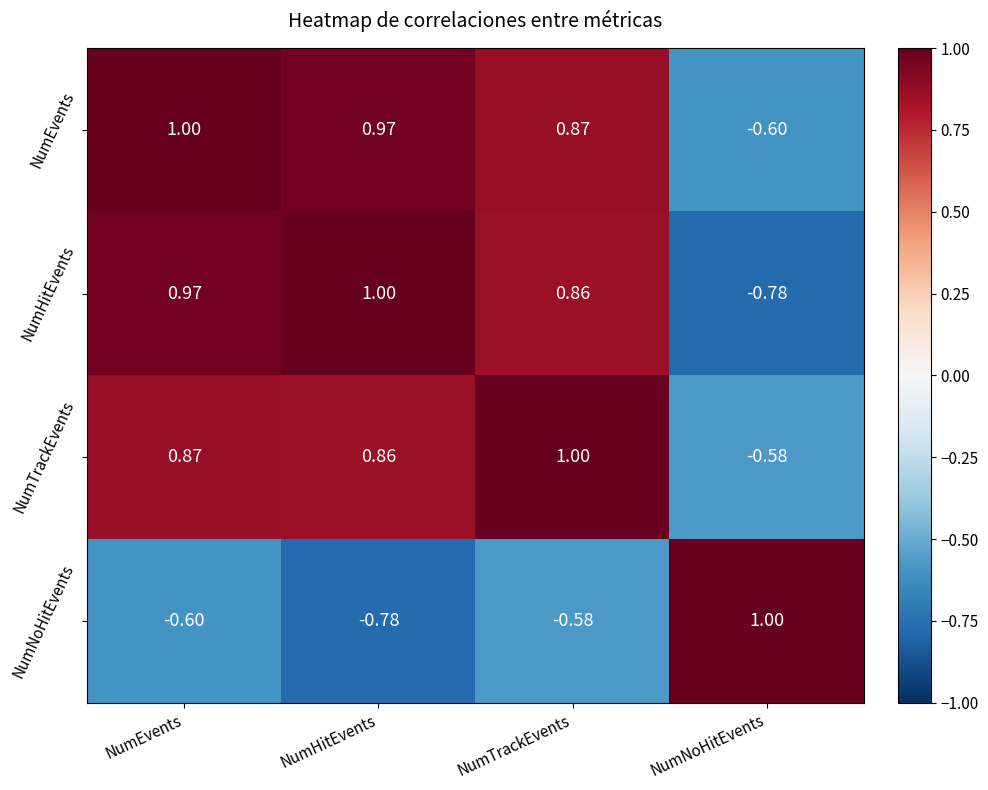

How many negative values does the NumEvents series have?

1